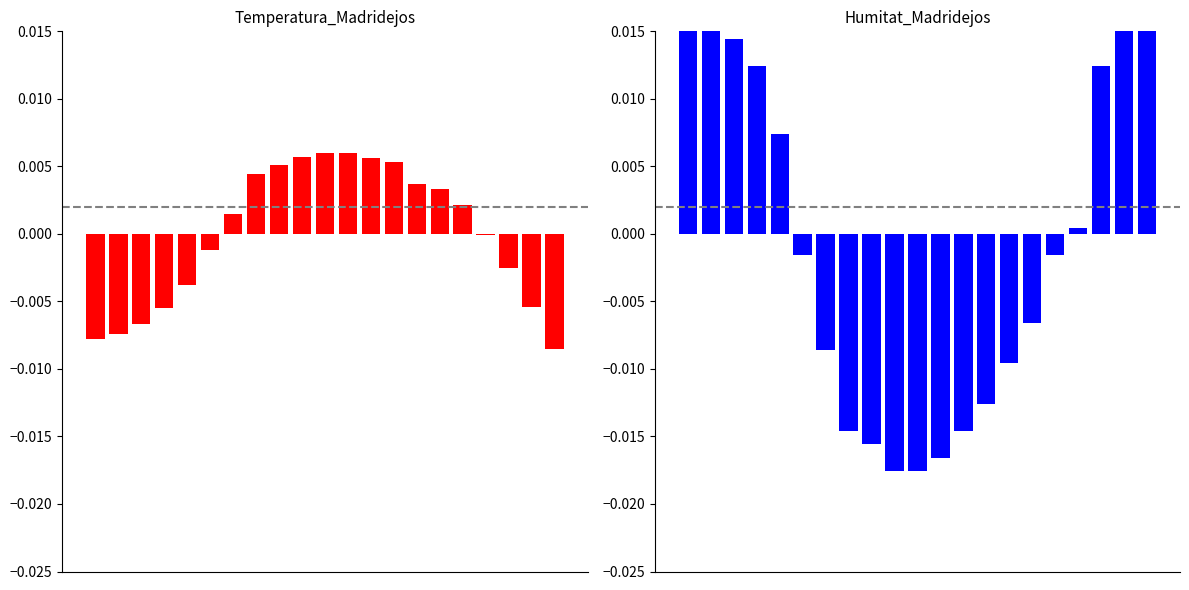

Between 3 and 13, which series saw the biggest shift?

Humitat (%)